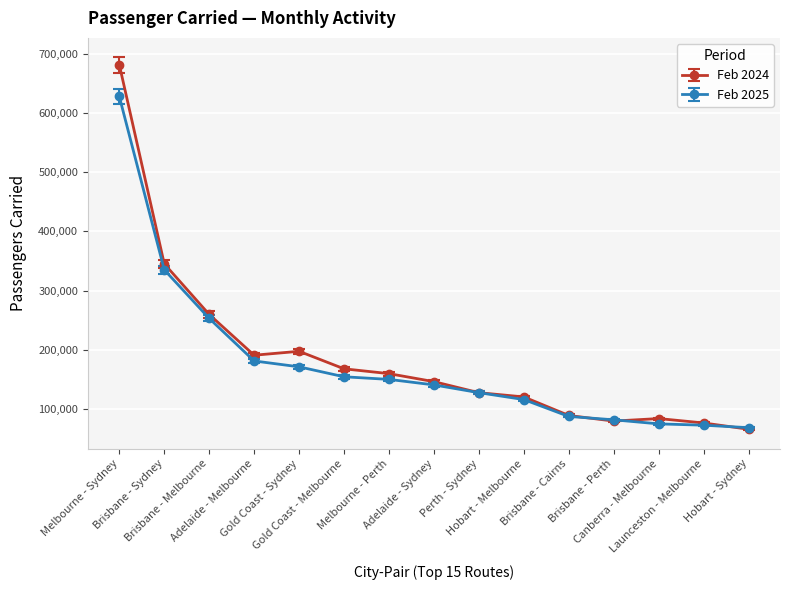

Which series changed the most between Melbourne - Perth and Hobart - Sydney?

Feb 2024